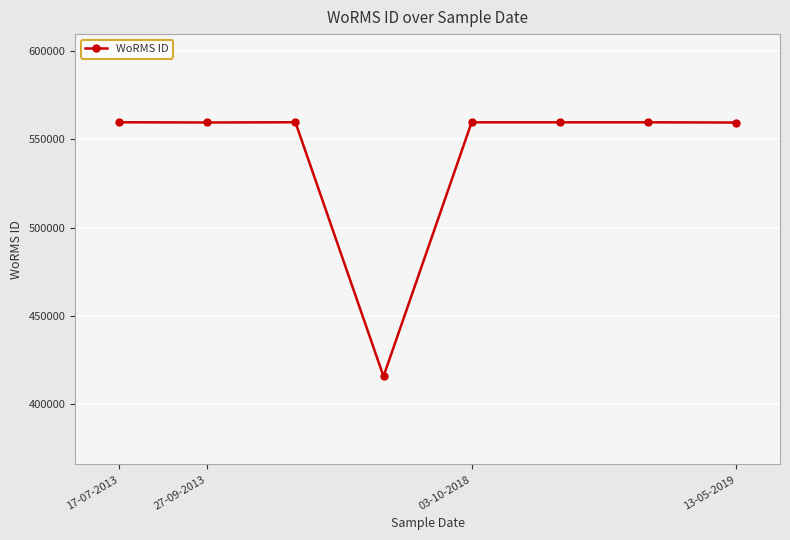

What is the greatest value displayed?

559763